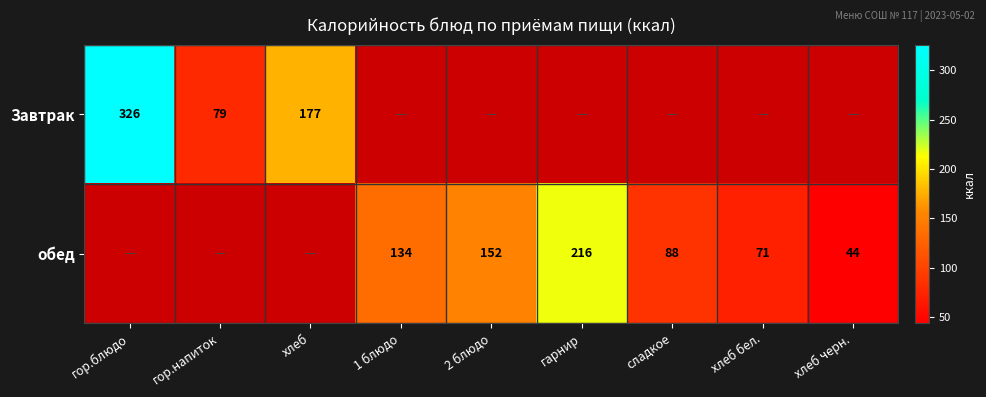

What is the difference between the обед values at сладкое and хлеб черн.?

44